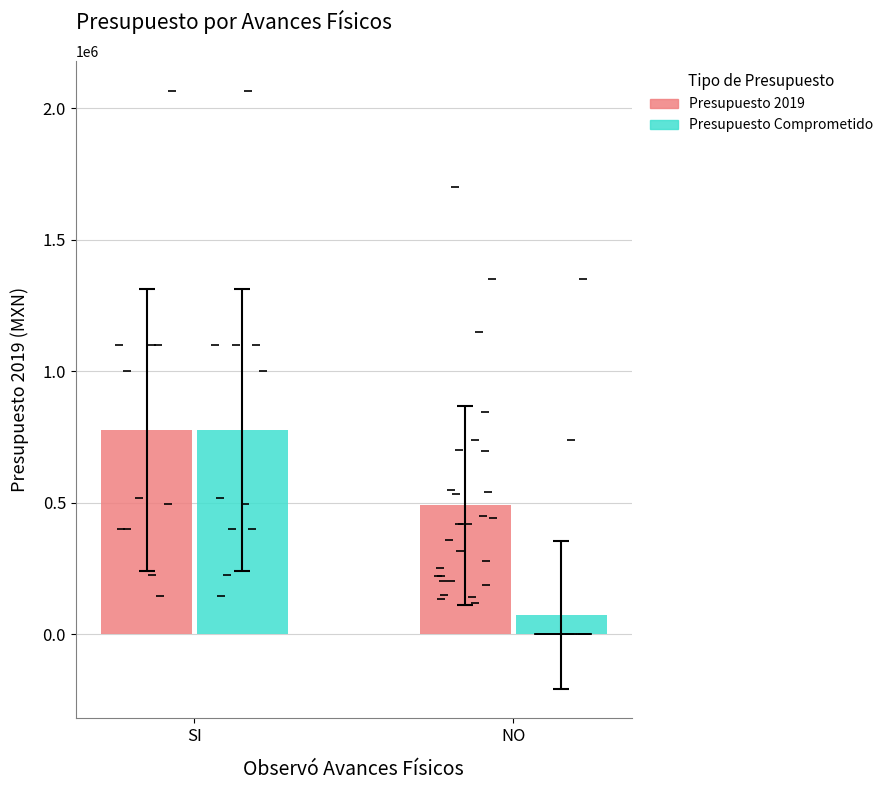

What position from the right is NO?

1